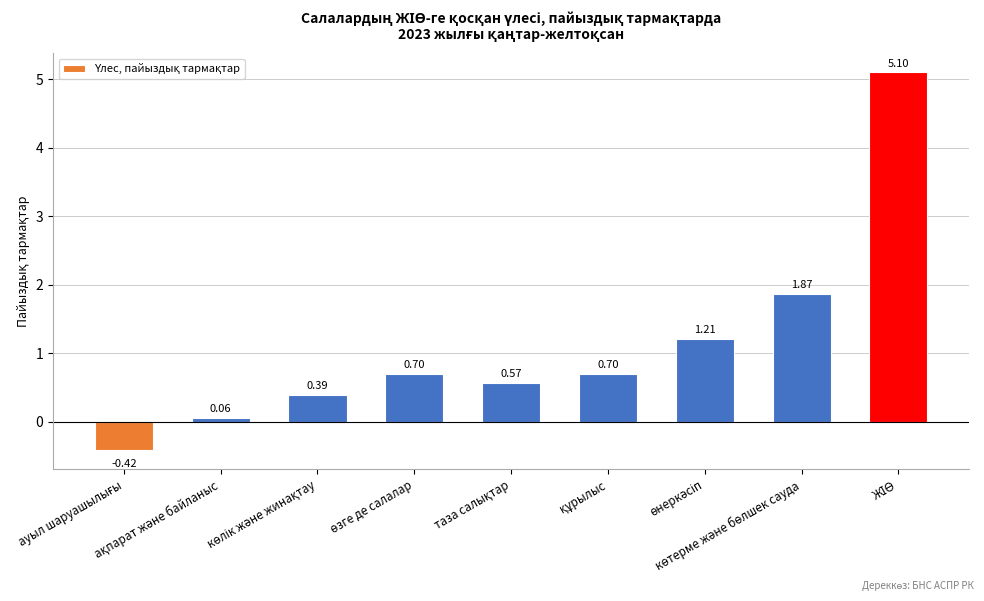

What is the difference between the maximum and second lowest values?

5.0